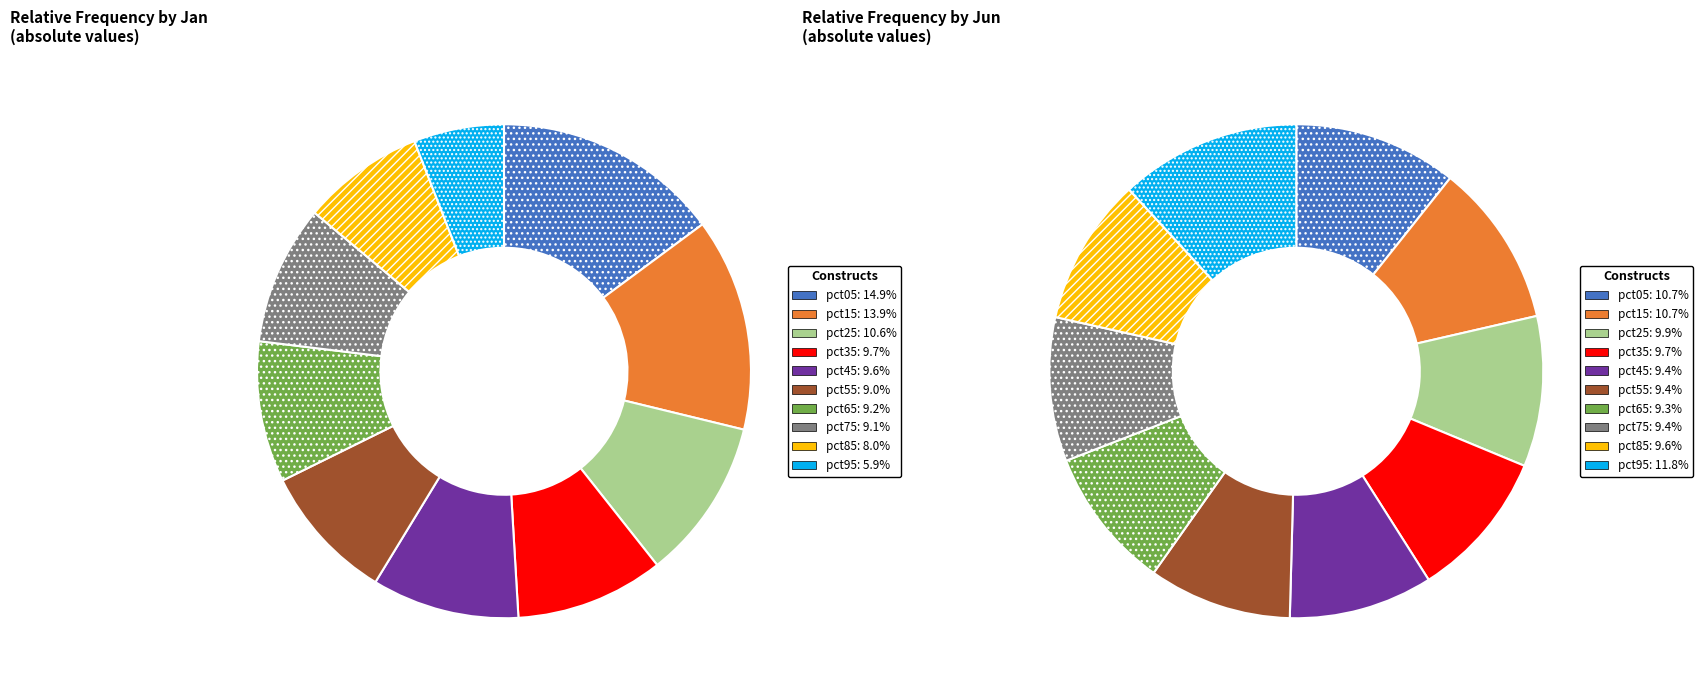

What percentage is the 6 slice, to the nearest percent?

9%